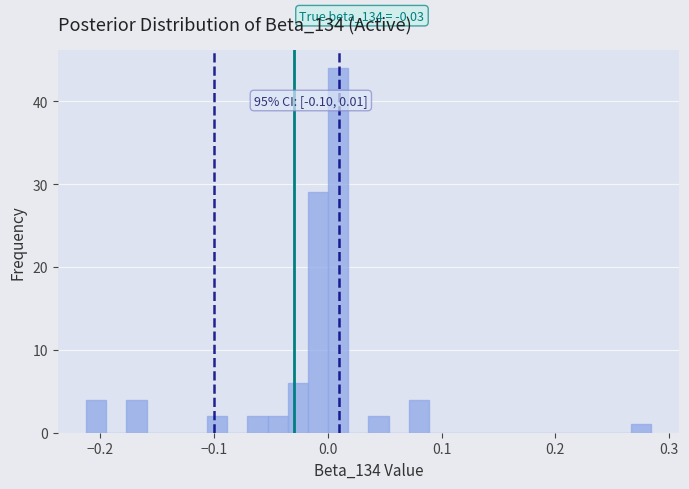

Read against the x-axis, roughly where is the centre of the tallest bar?

0.01